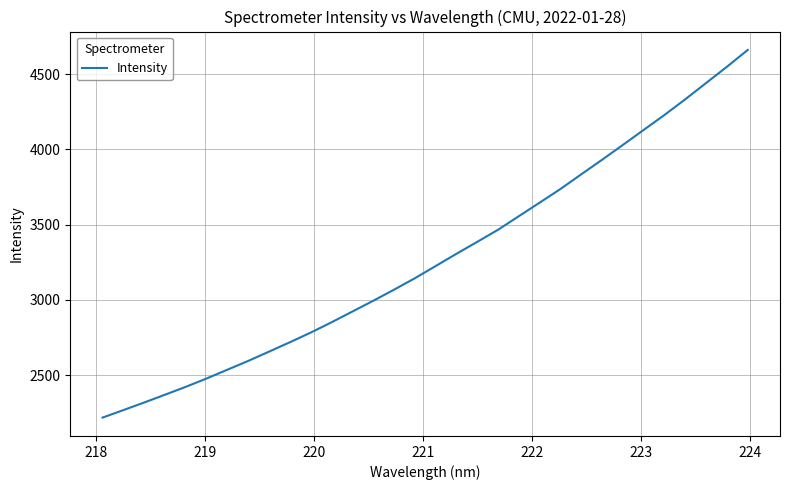

What is the minimum value shown in the chart?

2218.9